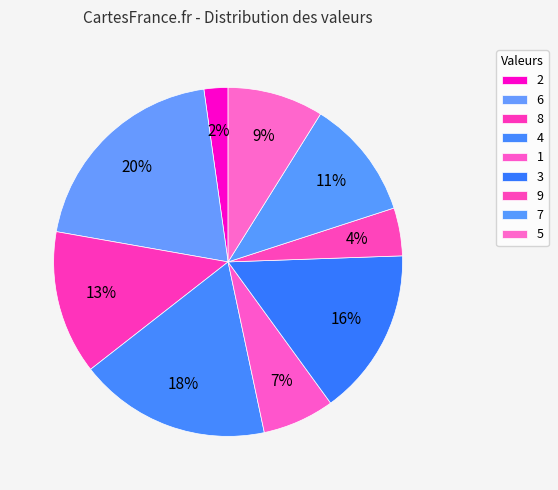

Rank the categories by value from lowest to highest.

2, 9, 1, 5, 7, 8, 3, 4, 6